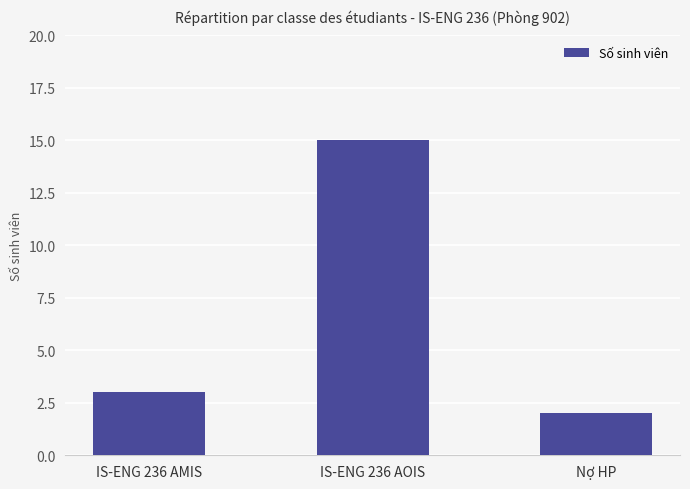

Are the bars grouped side by side (vs. stacked)?

No